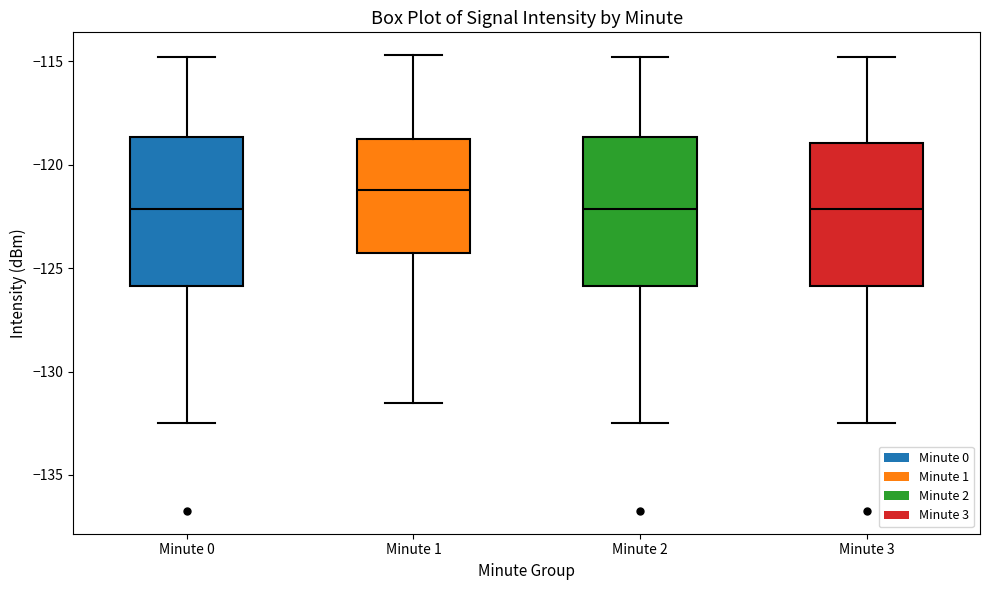

Where does the lower whisker of the box for Minute 0 end on the y-axis? The values are not printed on the chart, so give them approximately, as read against the axis.

-132.5